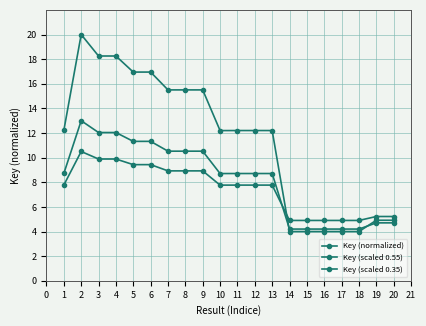

How many values in the Key (scaled 0.55) series exceed 8?

13